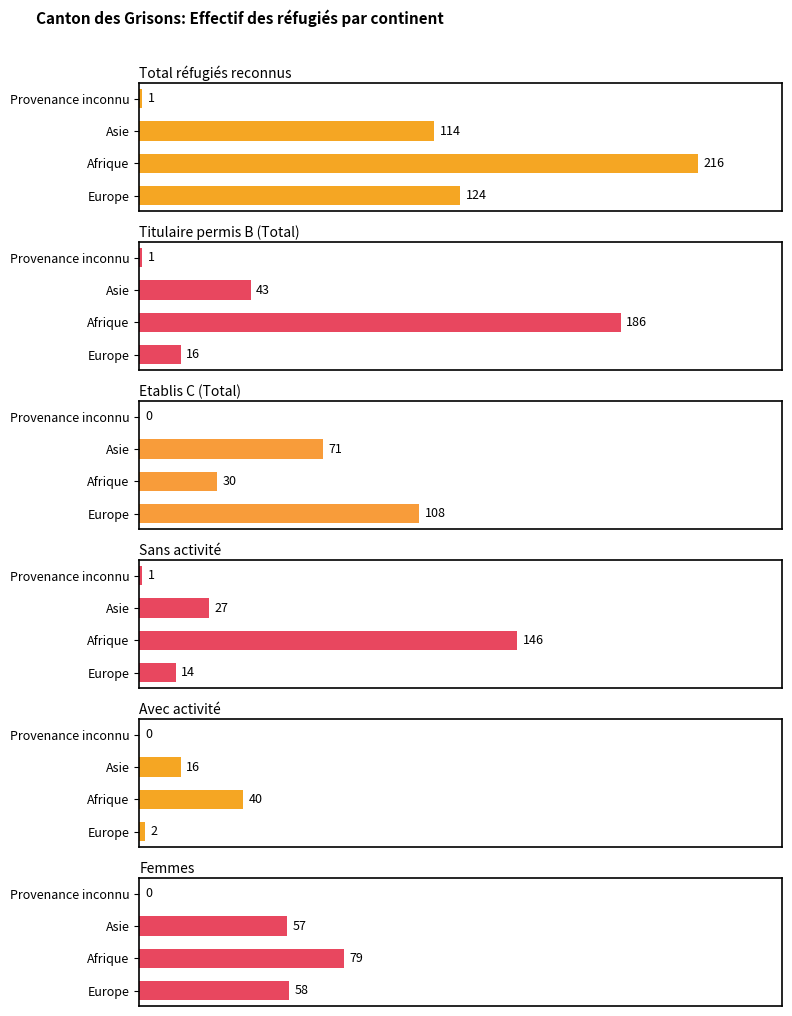

Rank the series by their maximum value, from lowest to highest.

Avec activité, Femmes, Etablis C (Total), Sans activité, Titulaire permis B (Total), Total réfugiés reconnus